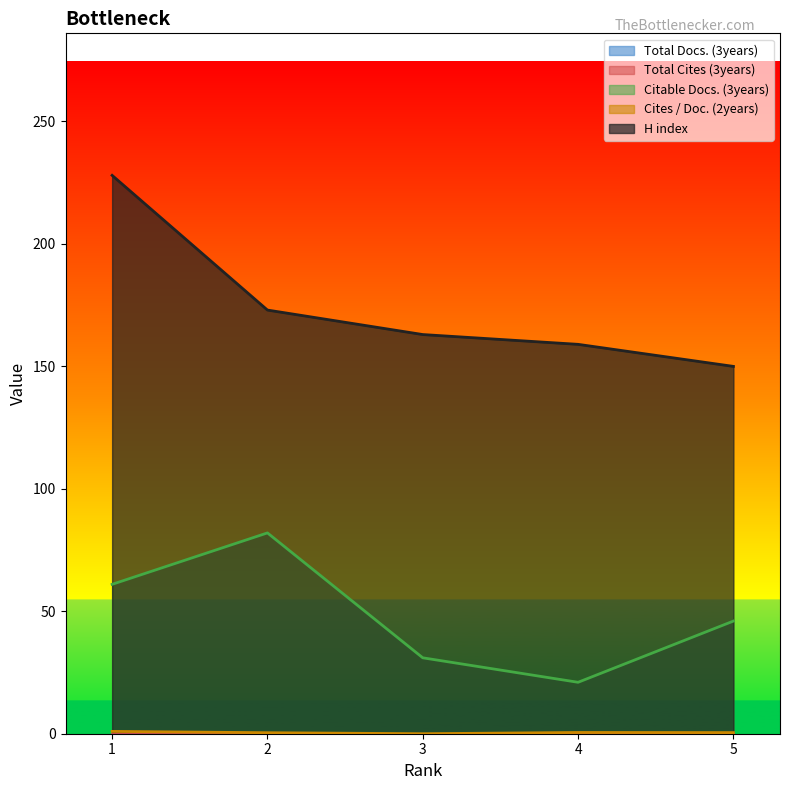

True or false: H index has more than 2 interior local peaks.

False